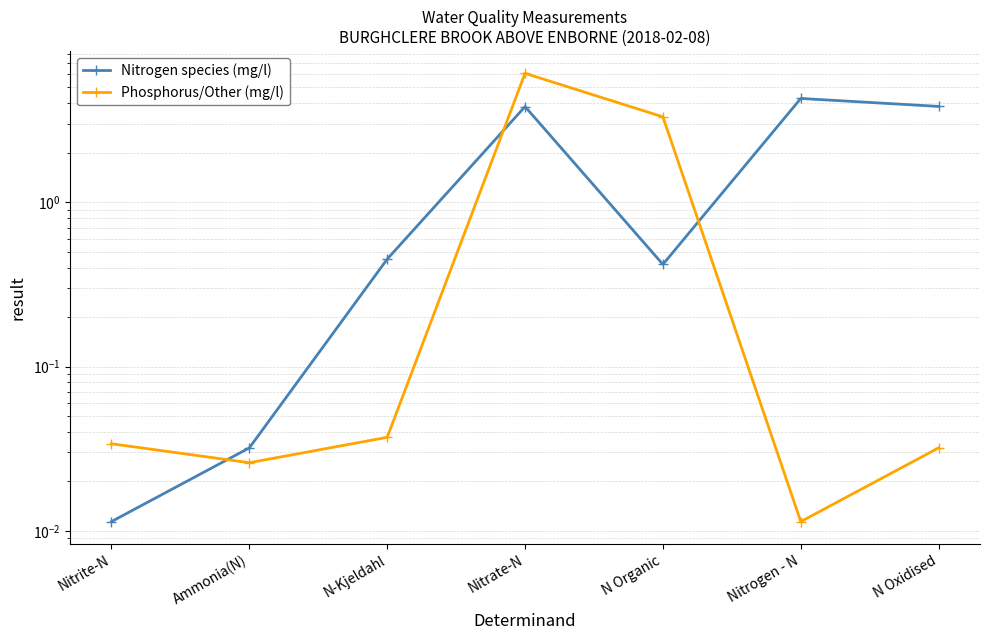

What are all the series names shown in the legend?

Nitrogen species (mg/l), Phosphorus/Other (mg/l)